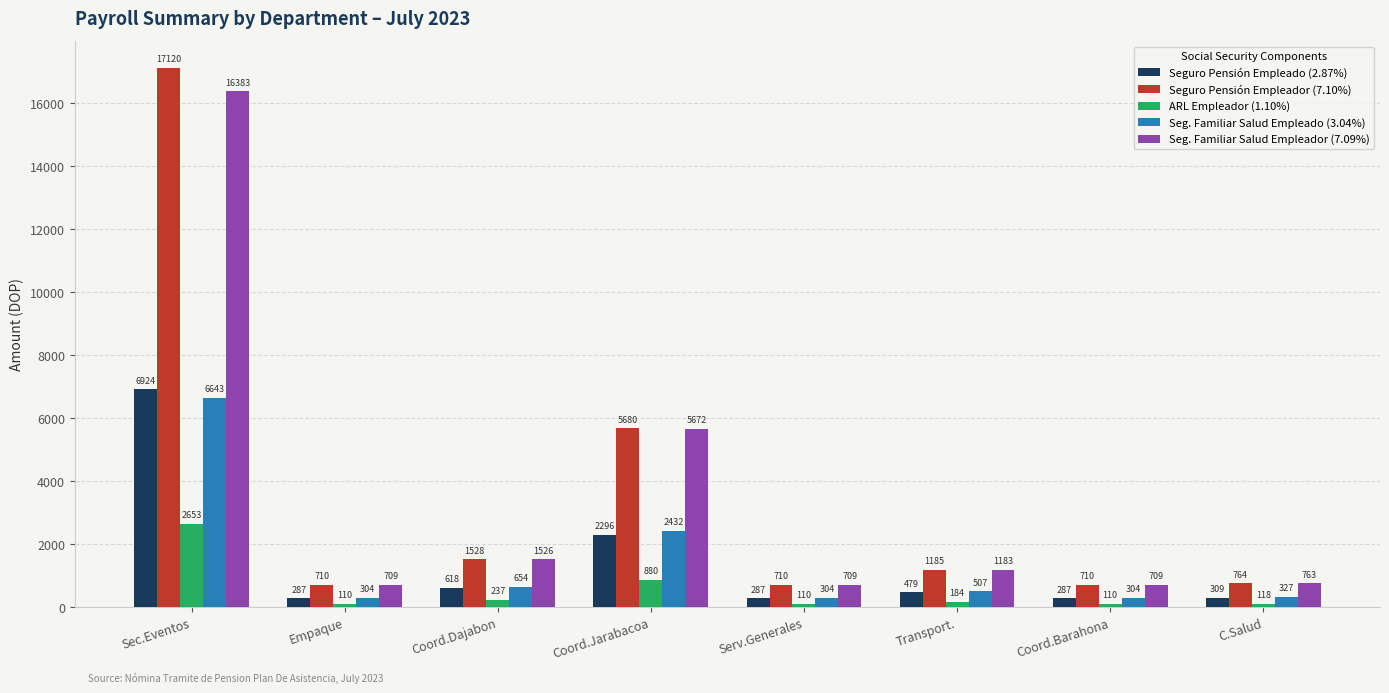

How many groups of bars are there?

8